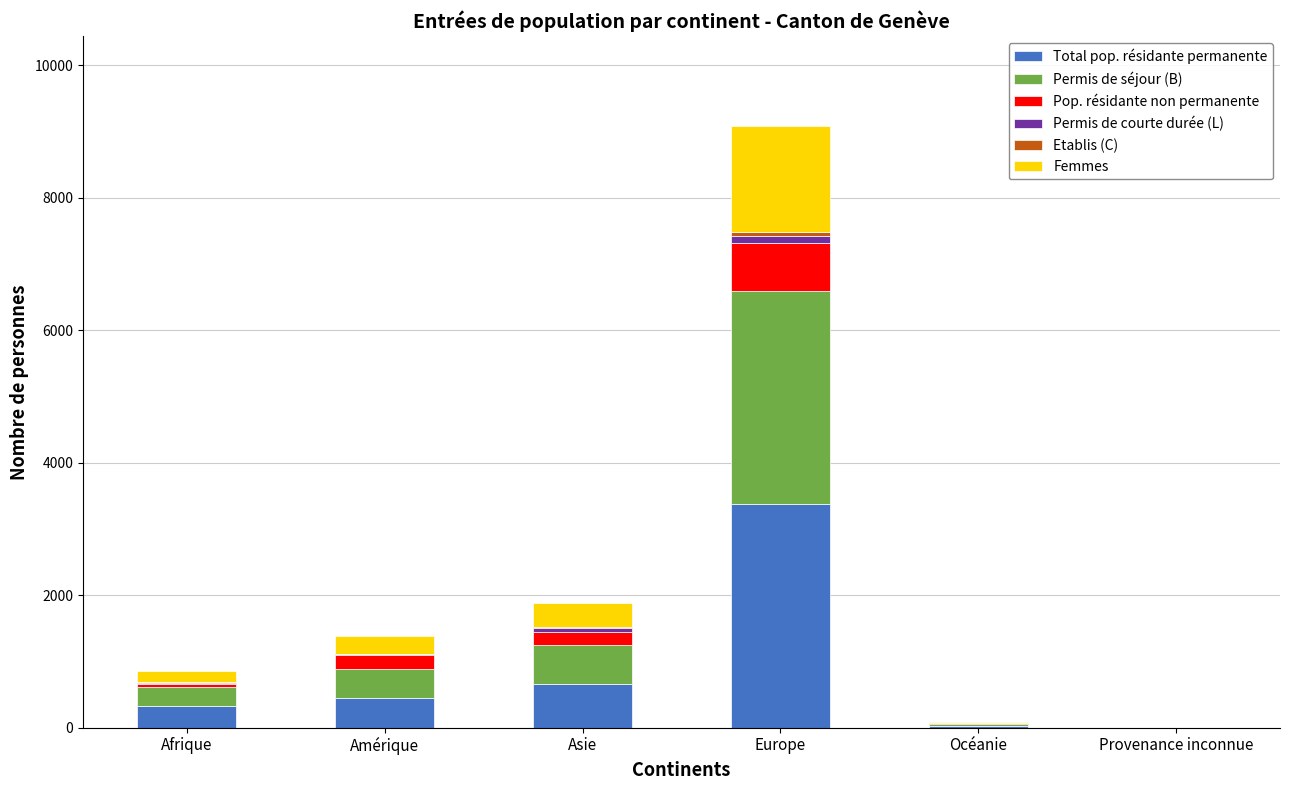

At which category is the sum across all series the highest?

Europe